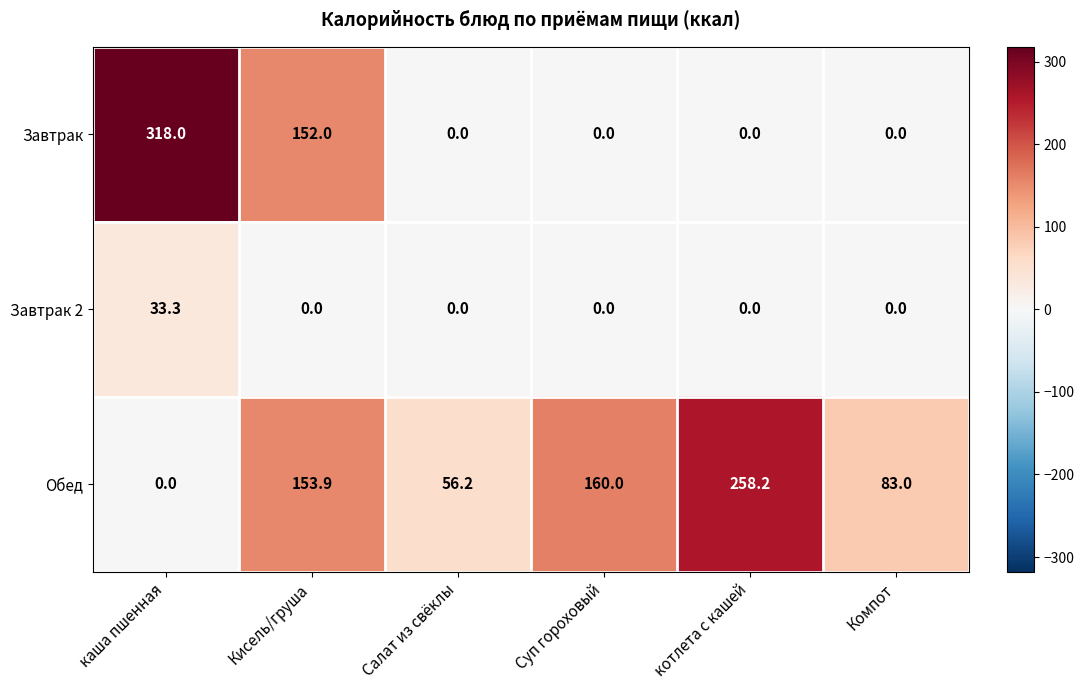

Rank the series by their maximum value, from highest to lowest.

Завтрак, Обед, Завтрак 2